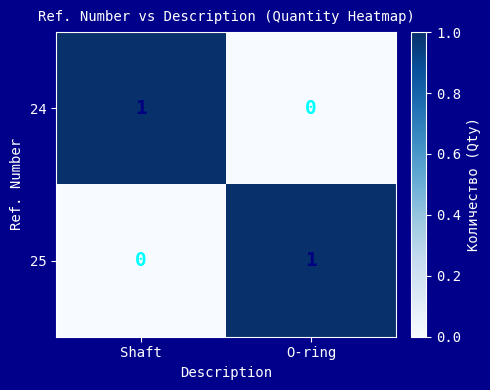

The value of 25 at O-ring is 1. True or false?

True